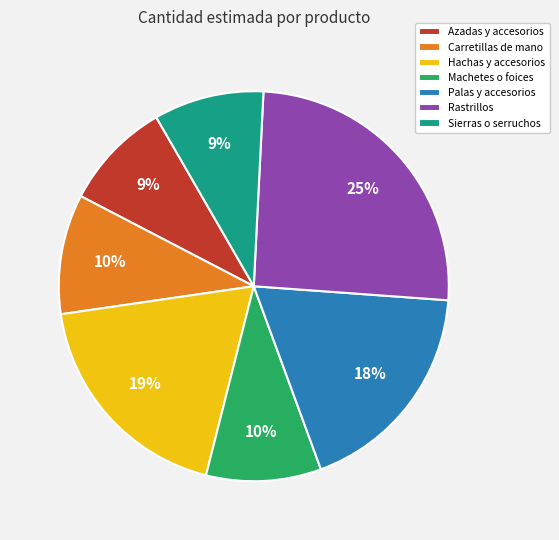

Which category has the biggest portion of the pie?

Rastrillos